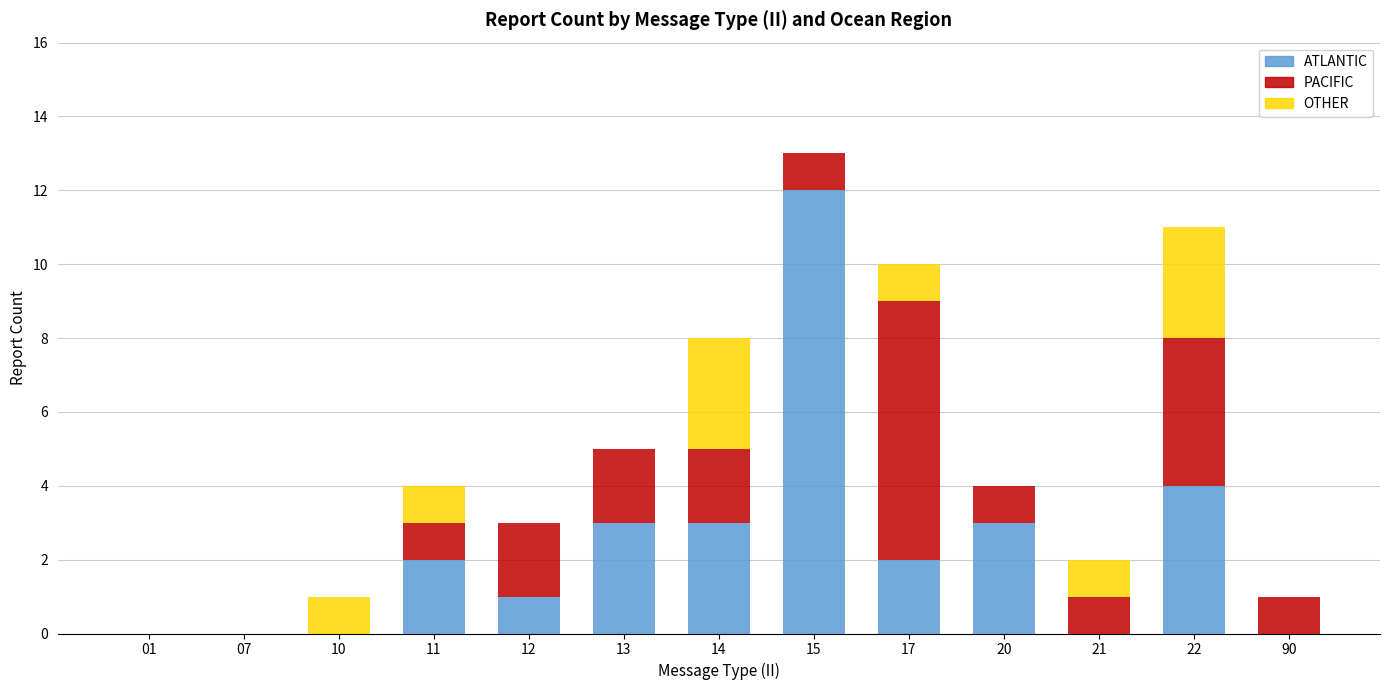

How many distinct data groups are displayed?

3